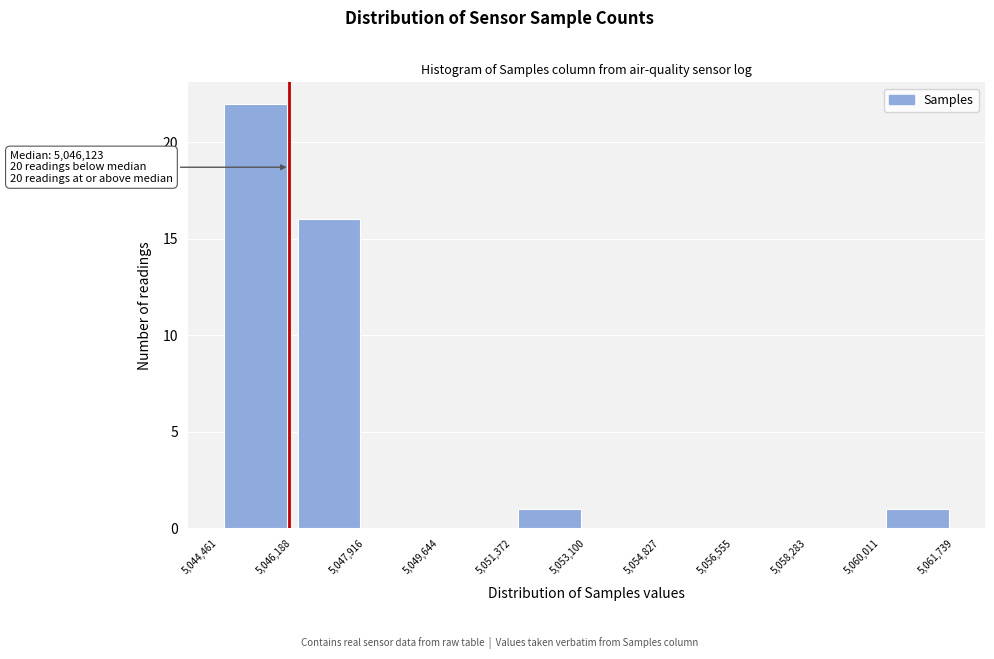

Which range on the x-axis has the tallest bar?

5,044,461 to 5,046,188